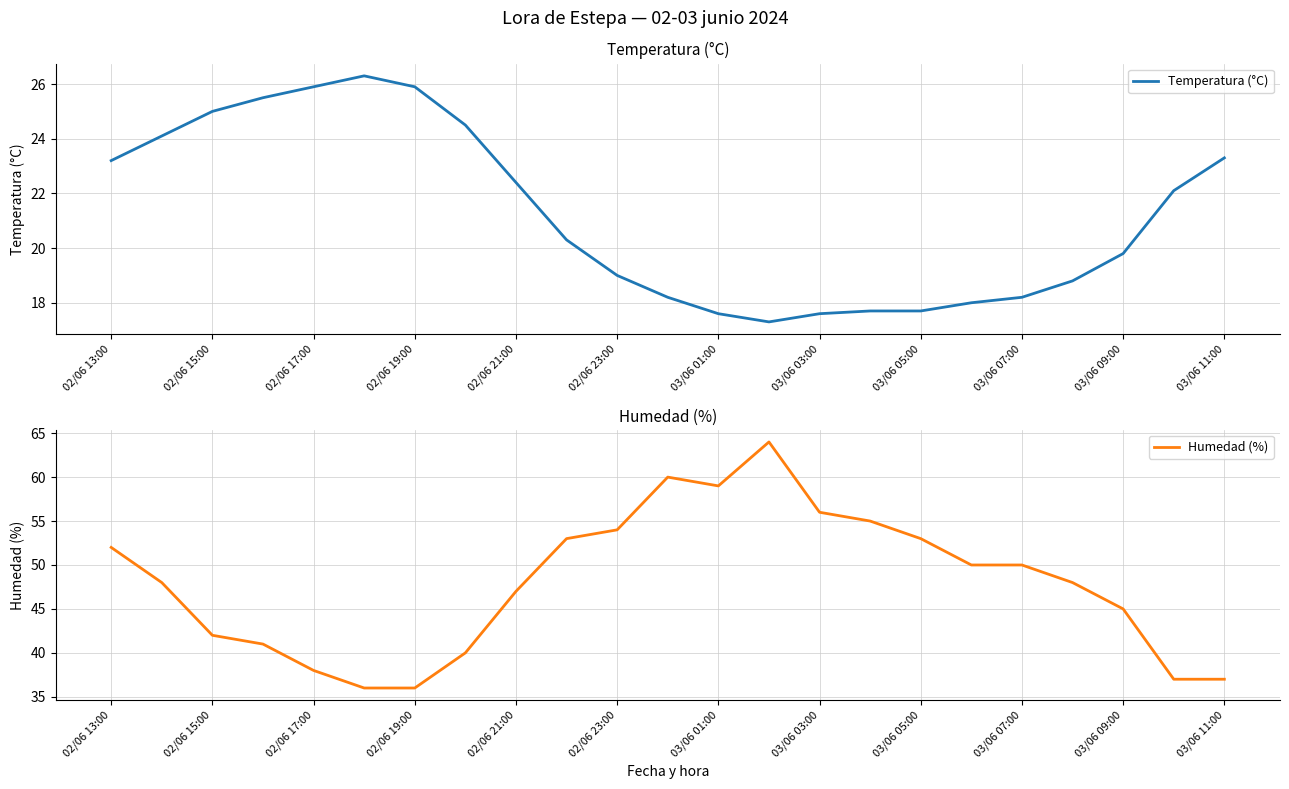

At which label does Temperatura (°C) first exceed 20?

02/06 13:00